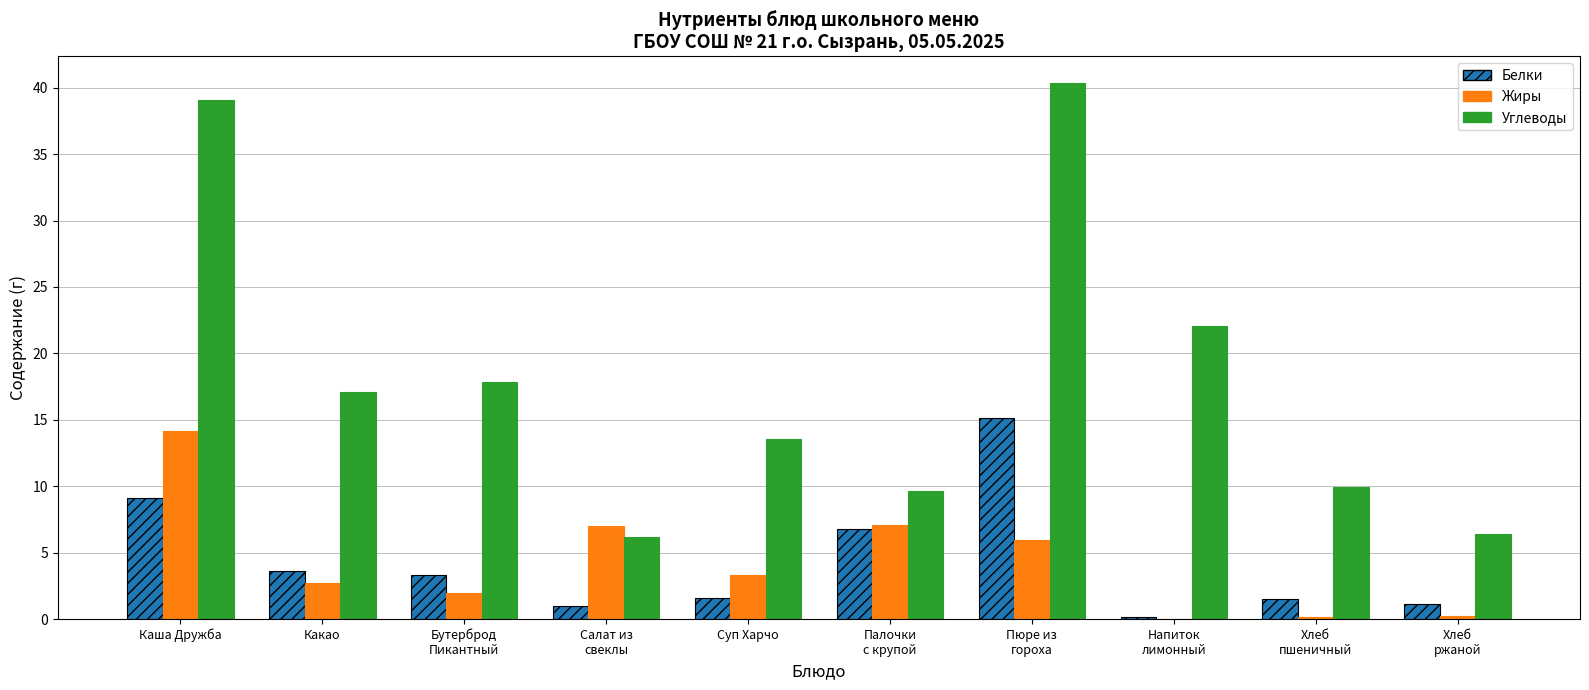

How many groups of bars are there?

10